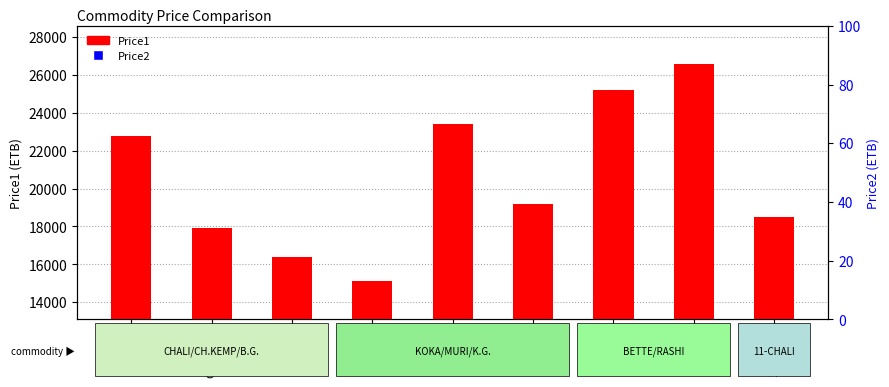

Which series has the largest total across all categories?

Price1